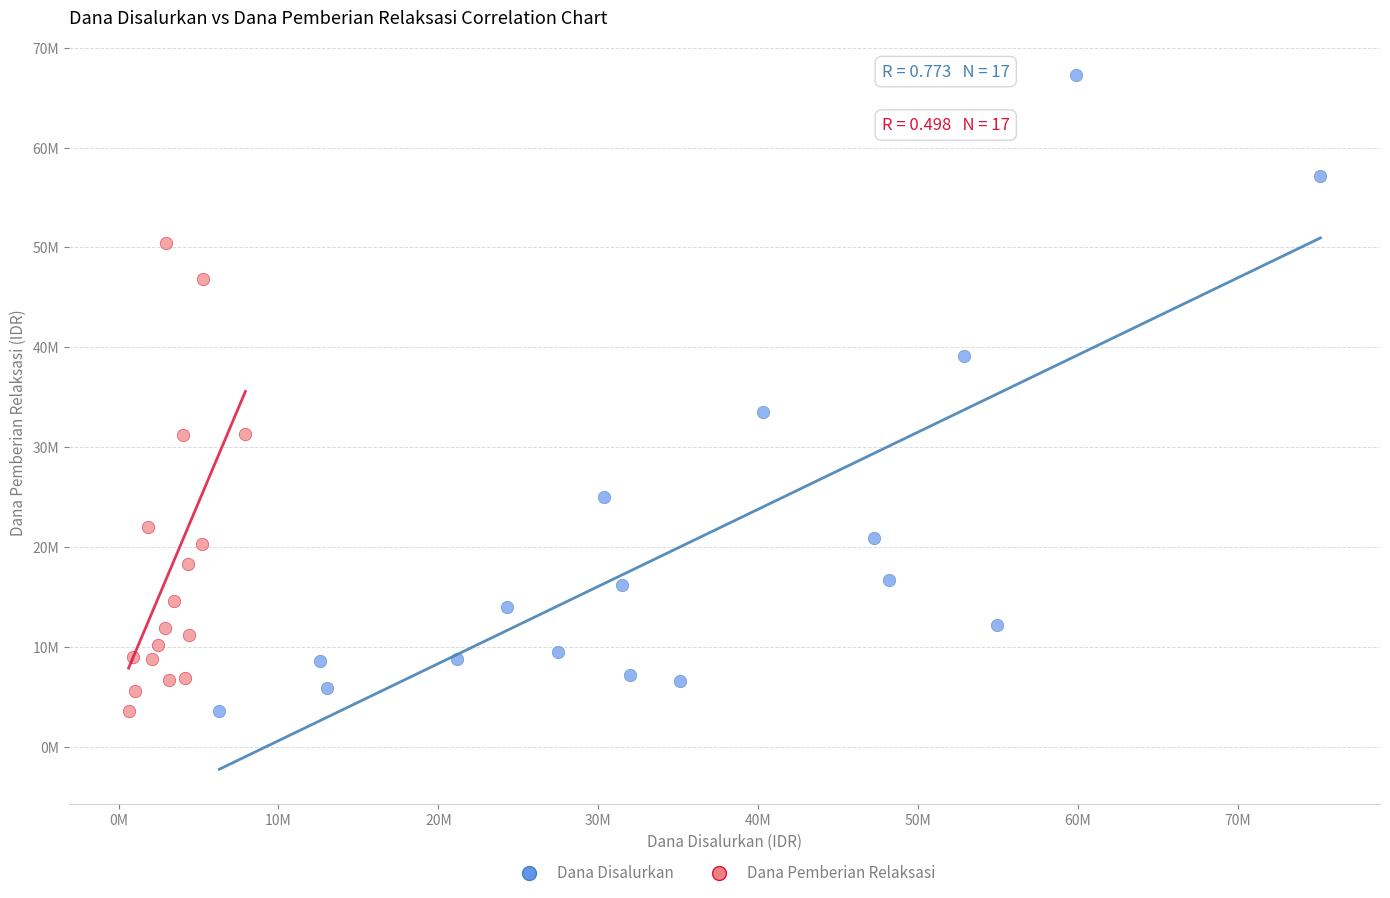

What are all the series names shown in the legend?

Dana Disalurkan, Dana Pemberian Relaksasi